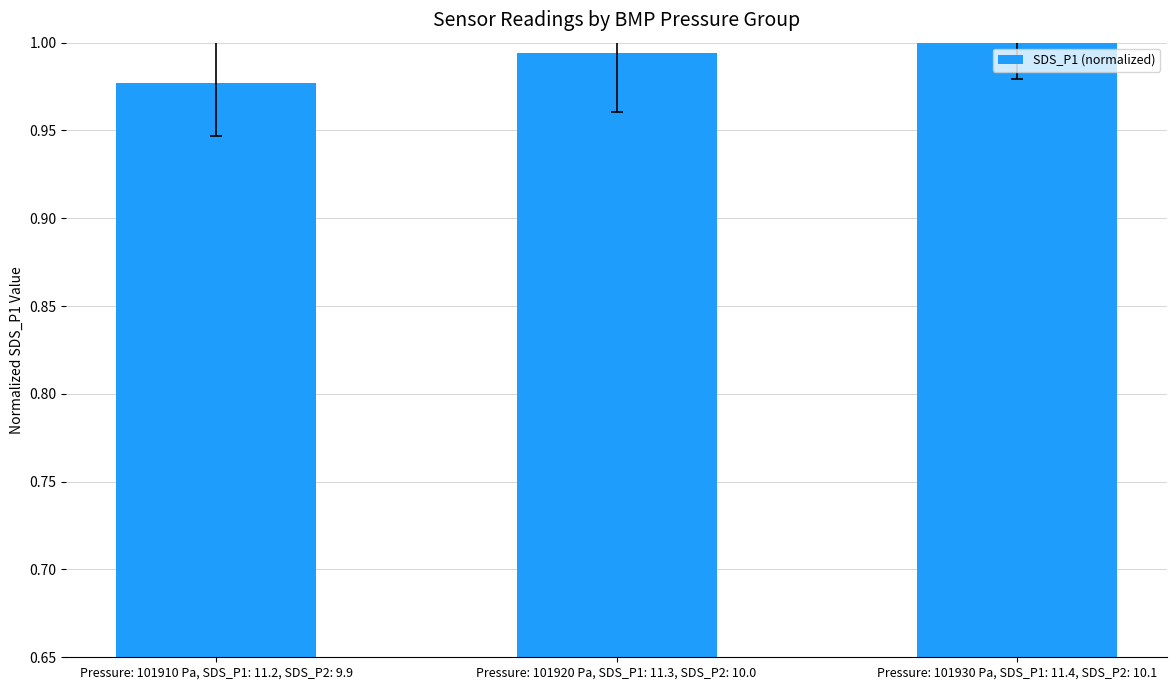

What is the label of the 1st bar from the right?

Pressure: 101930 Pa, SDS_P1: 11.4, SDS_P2: 10.1